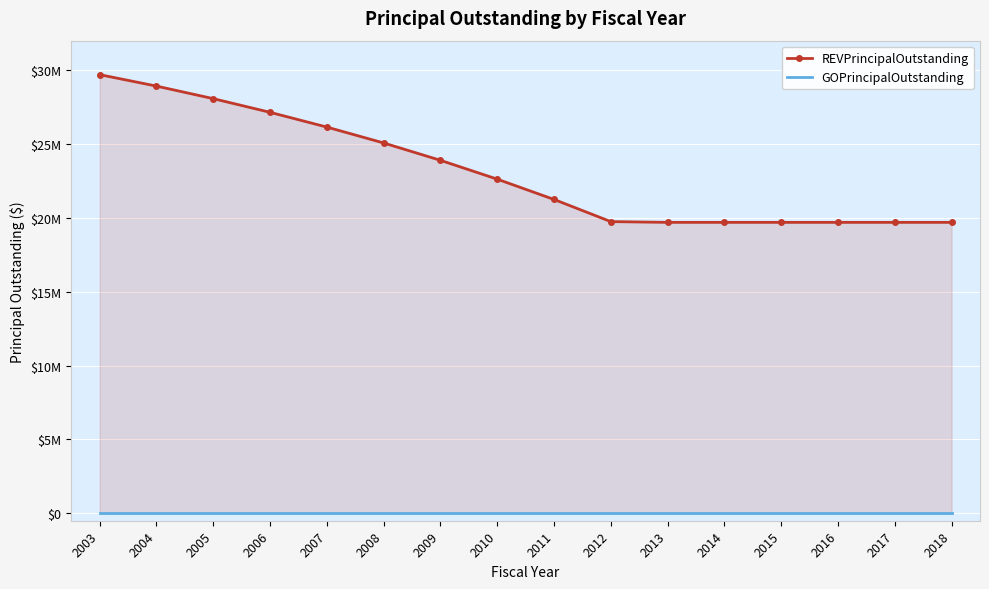

What is the value of the REVPrincipalOutstanding point at the 6th from the left?

25075000